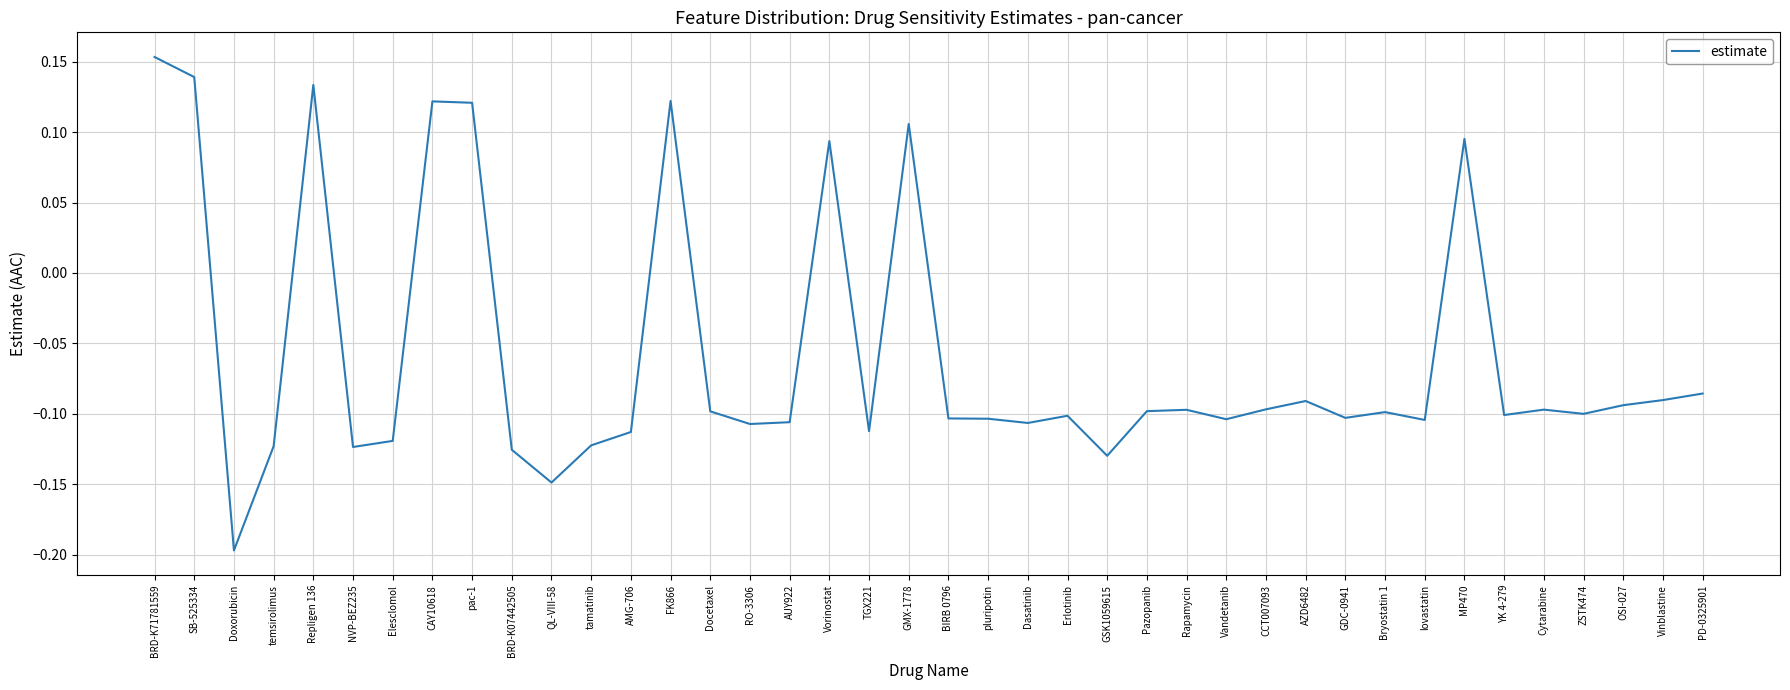

Which has a higher value, QL-VIII-58 or YK 4-279?

YK 4-279